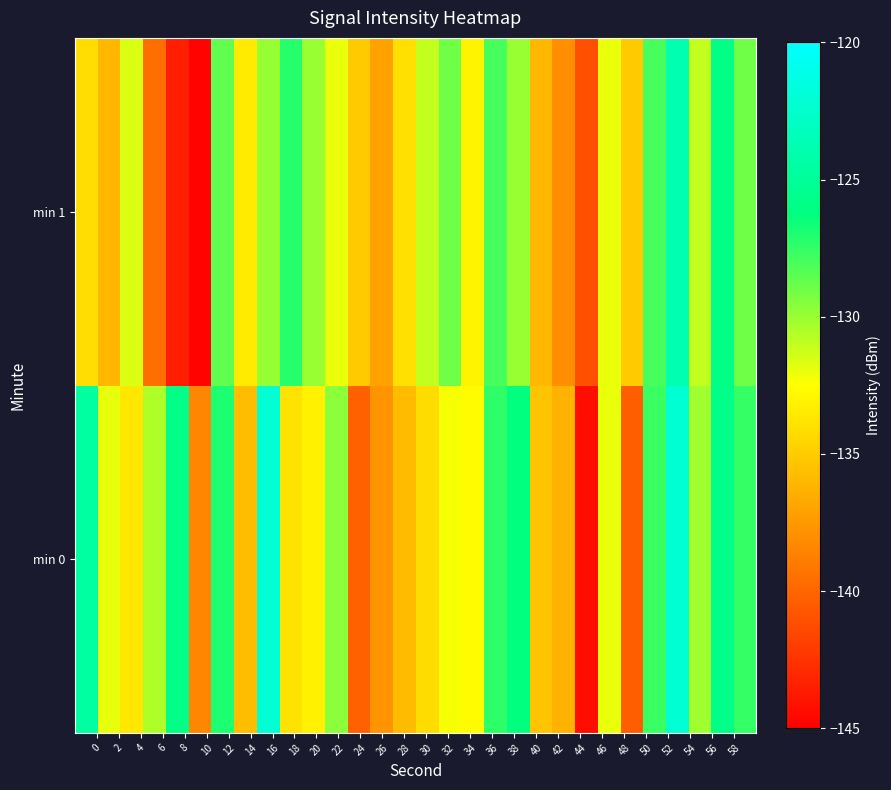

Reading left to right, what are all the values shown in this chart?

min 0: -124.7	-131.9	-133.6	-130.5	-125.9	-138.4	-126.9	-135.7	-122.2	-133.8	-133.1	-129.6	-140.2	-137.7	-135.8	-134.2	-132.3	-132.6	-127.4	-126.3	-135.4	-136.2	-144.2	-132.0	-140.3	-127.7	-122.2	-130.2	-125.8	-127.6
min 1: -134.1	-136.0	-131.6	-139.6	-143.5	-144.8	-128.6	-133.4	-129.9	-127.2	-130.0	-132.0	-135.0	-137.0	-134.0	-131.0	-129.0	-133.0	-128.0	-130.0	-136.0	-138.0	-141.0	-132.0	-135.0	-128.0	-124.0	-131.0	-126.0	-129.0